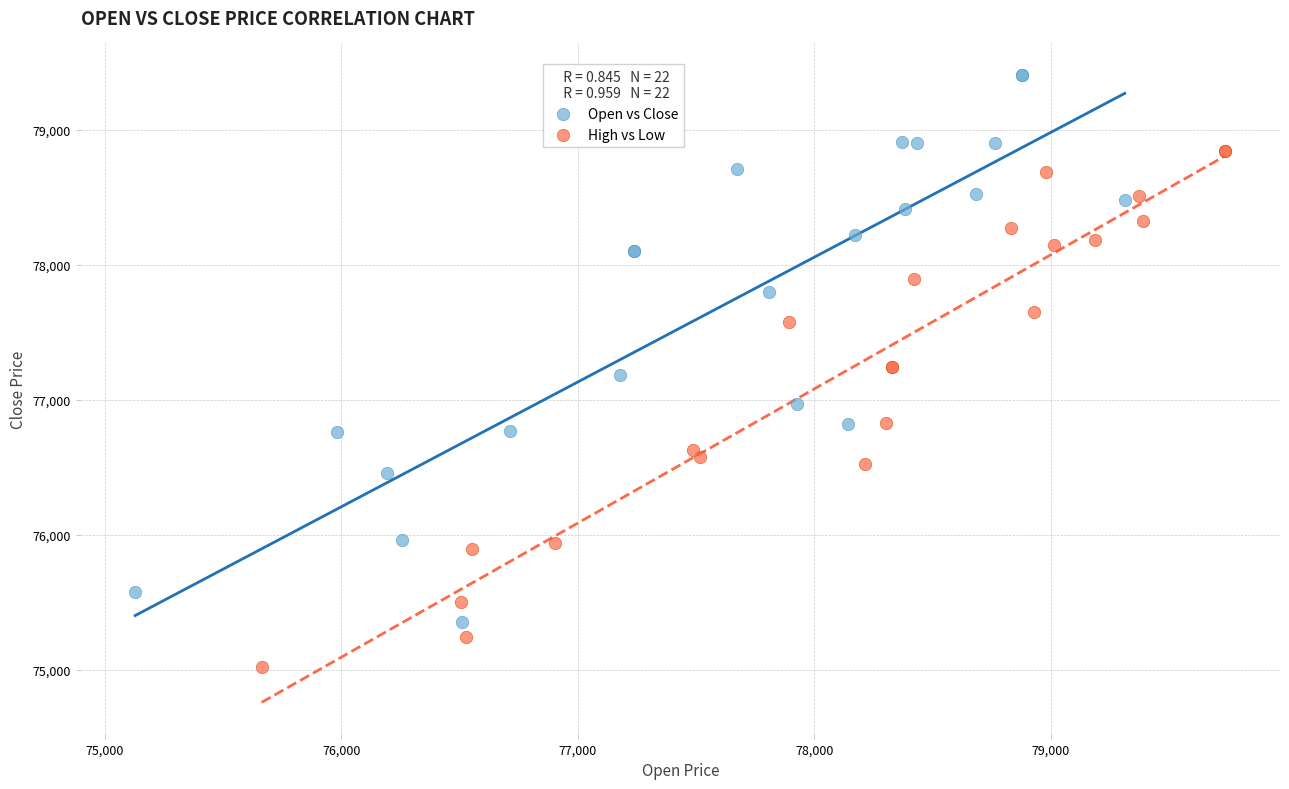

What are all the series names shown in the legend?

Open vs Close, High vs Low